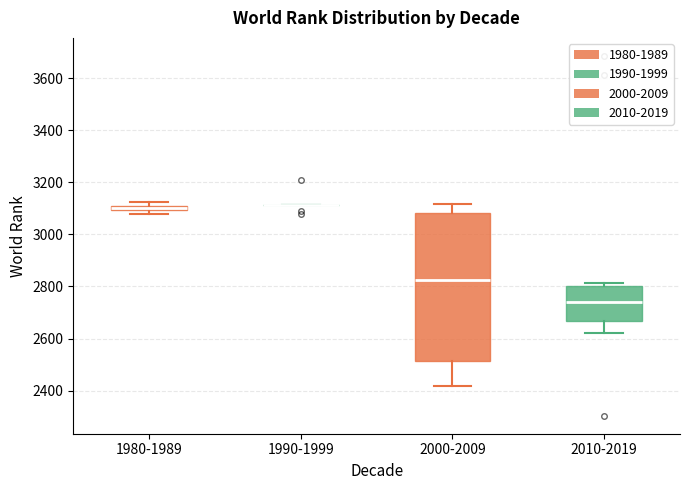

Which box is the tallest, from its lower edge to its upper edge?

2000-2009